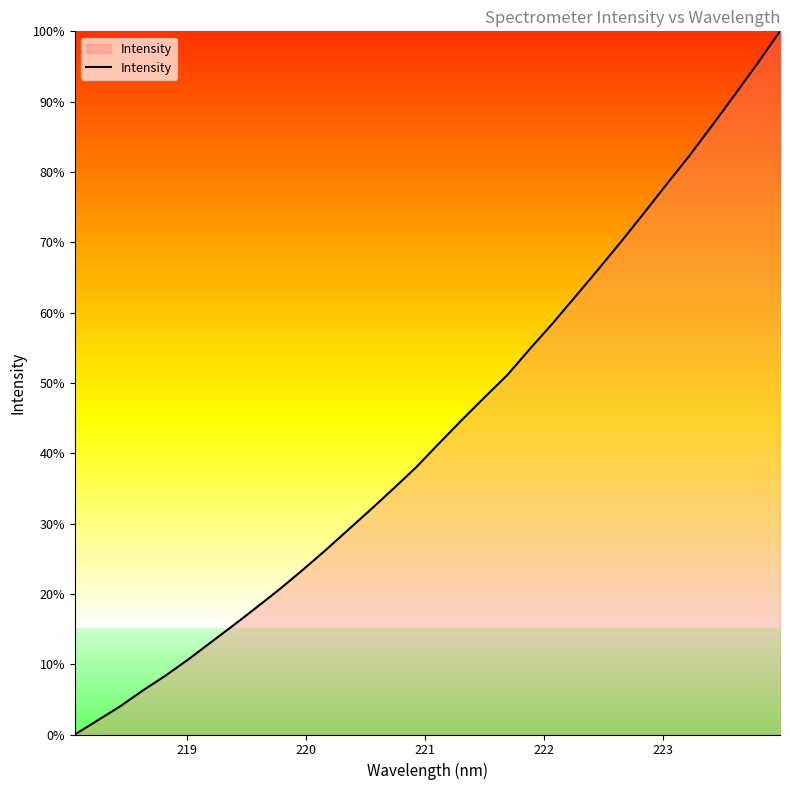

Is this an area chart (filled region under the line)?

Yes